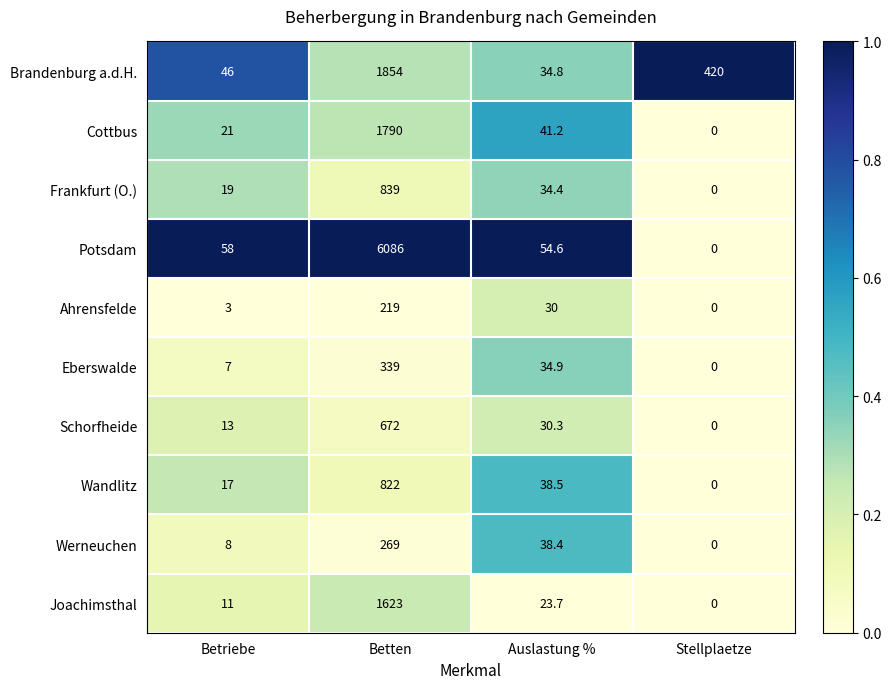

Which label corresponds to the smallest value in the chart?

Stellplaetze